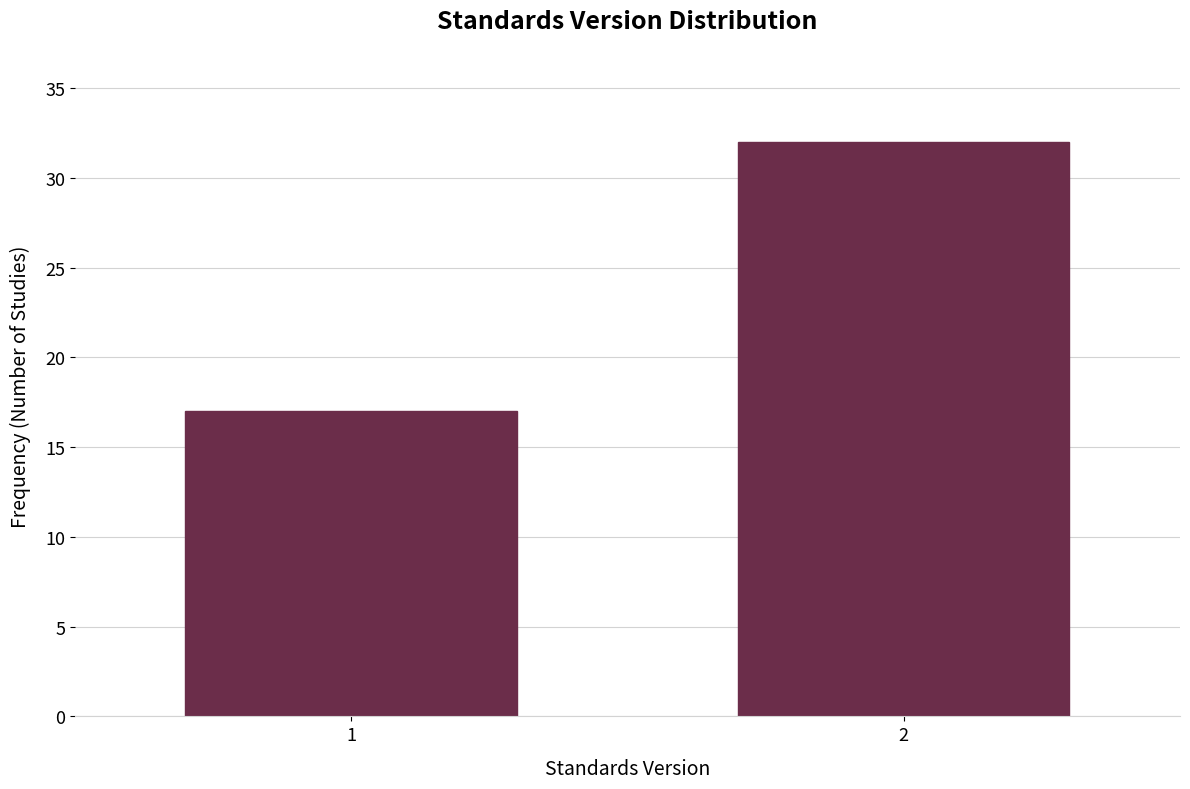

Reading left to right, what are all the values shown in this chart?

17	32